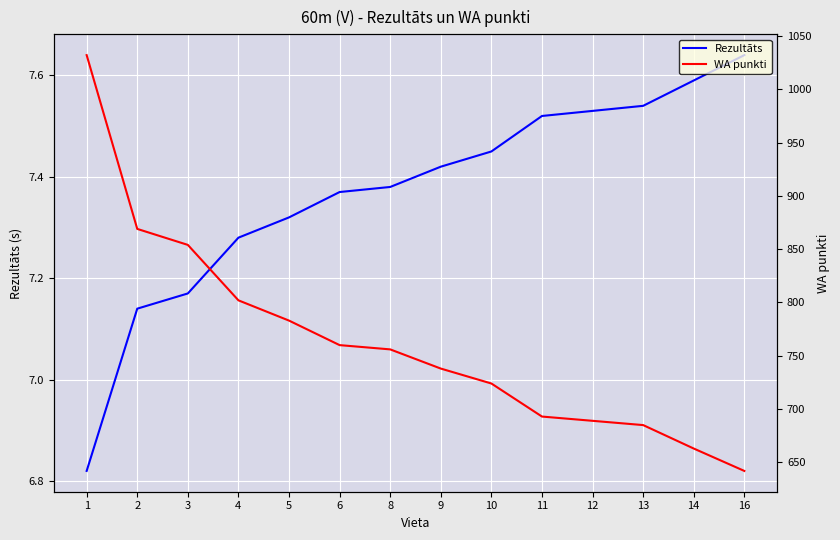

What is the value of the WA punkti point at the 14th from the left?

642.0